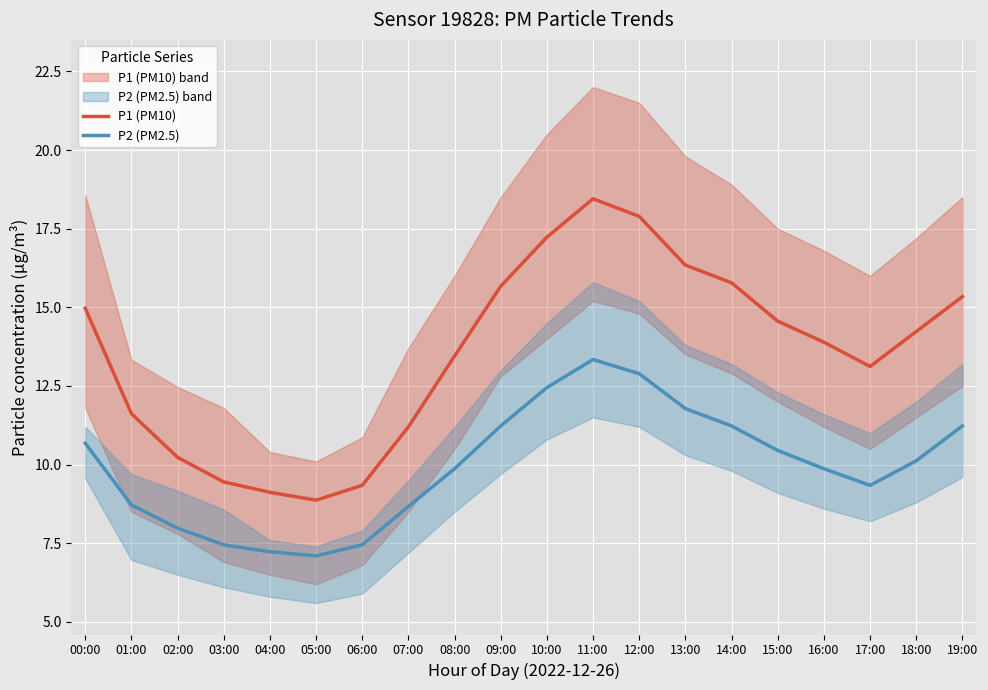

Is it true that P1 (PM10) equals 13.4 at 08:00?

True